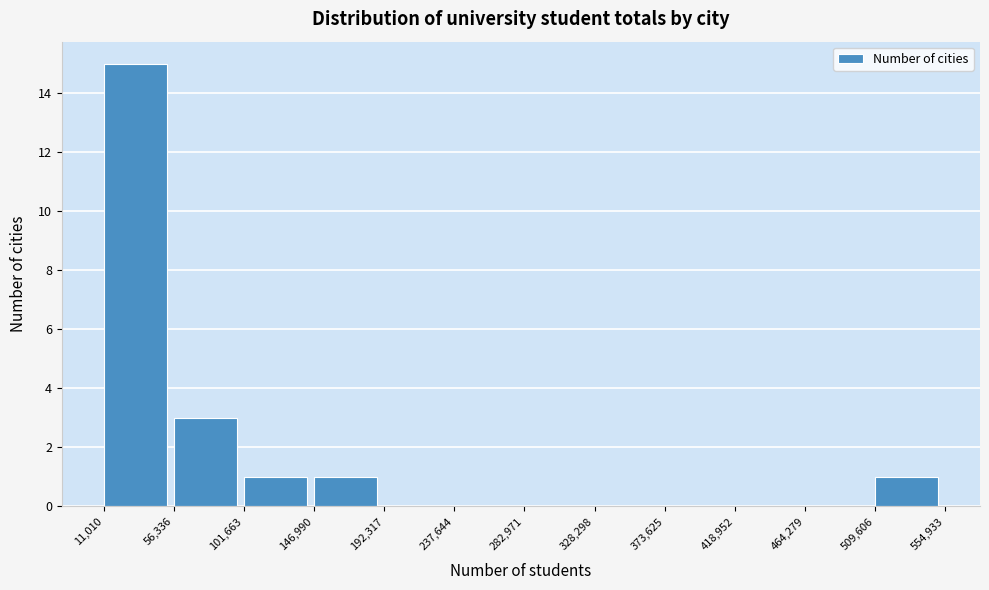

Over which range of the x-axis is the bar tallest?

11,010 to 56,336